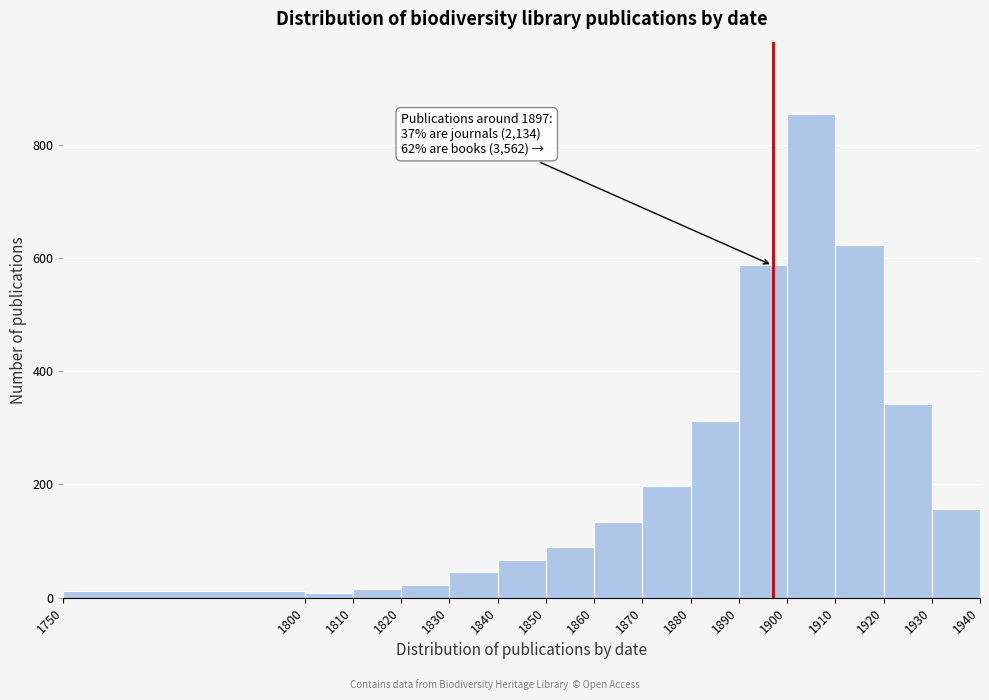

Over which range of the x-axis is the bar tallest?

1900 to 1910